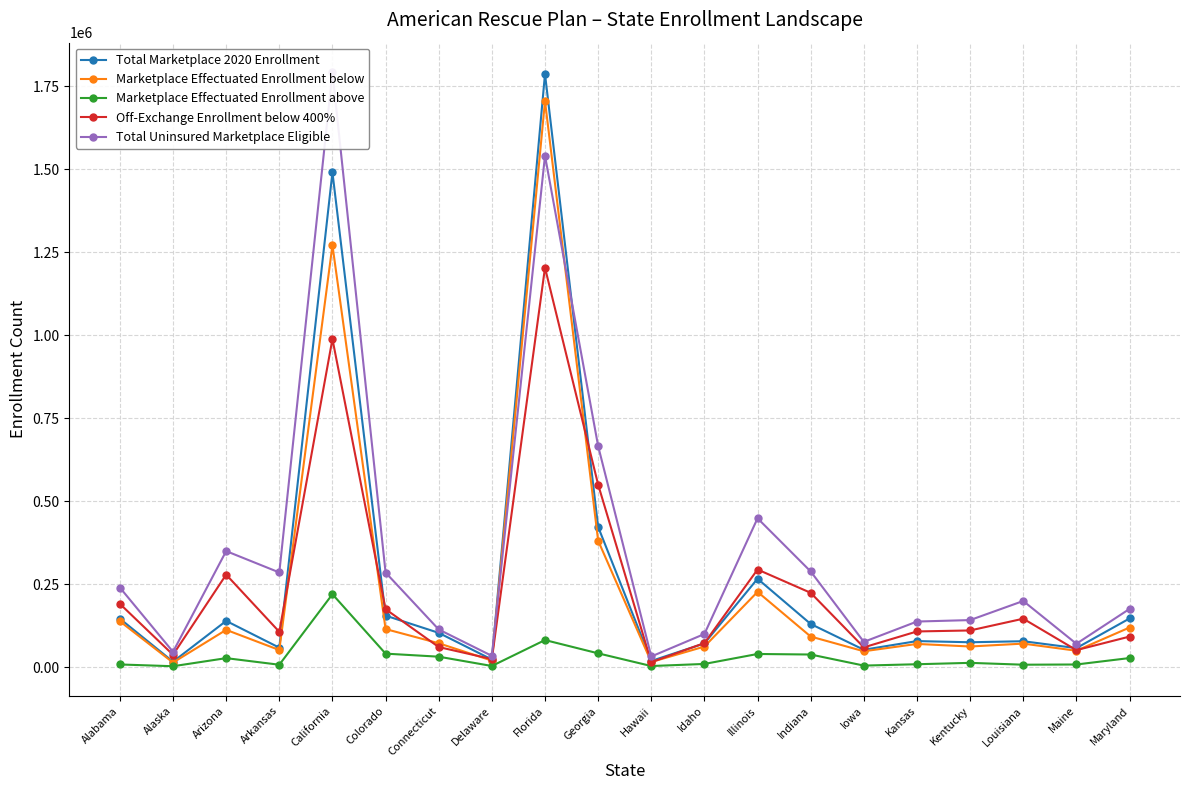

True or false: Total Uninsured Marketplace Eligible and Marketplace Effectuated Enrollment above cross at least once.

False